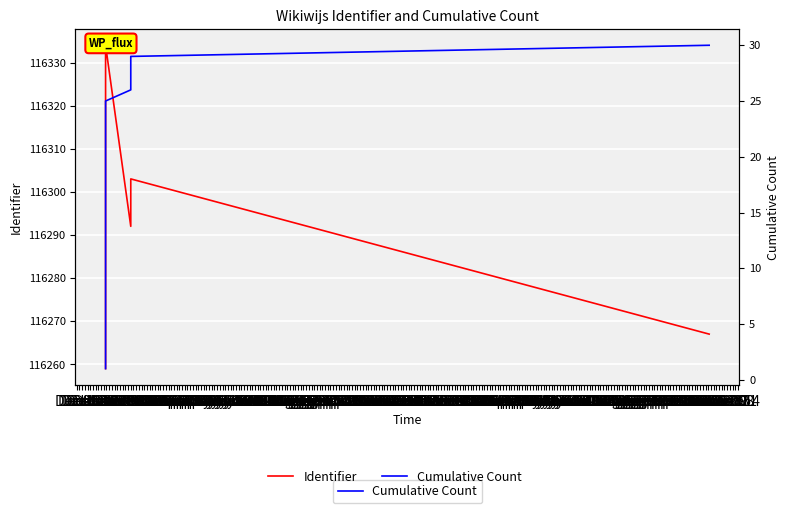

The Cumulative Count series shows 2 at Dec 12. True or false?

True